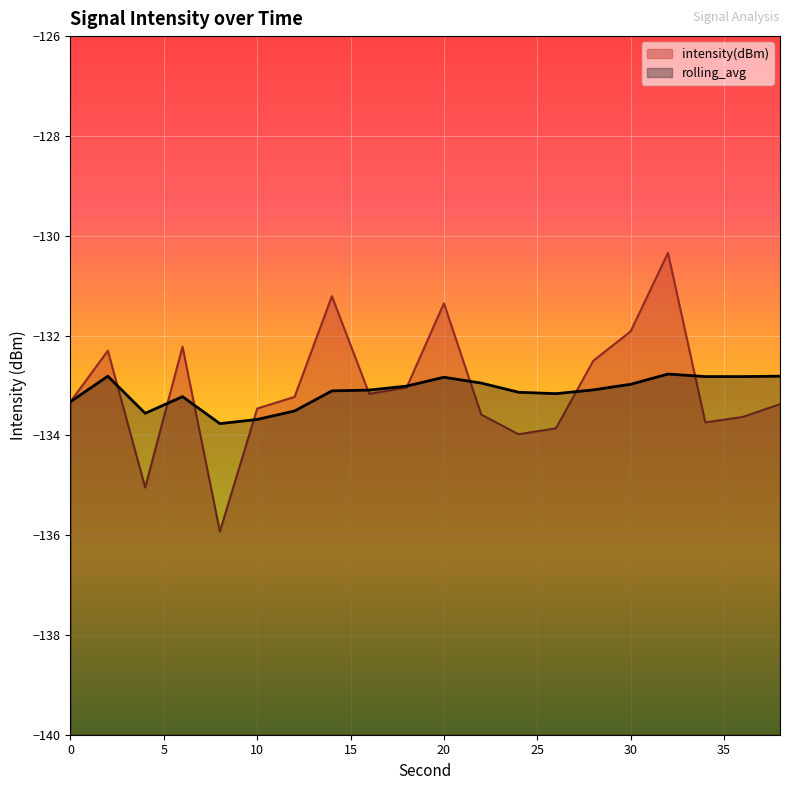

Rank the series by their maximum value, from highest to lowest.

intensity(dBm), rolling_avg